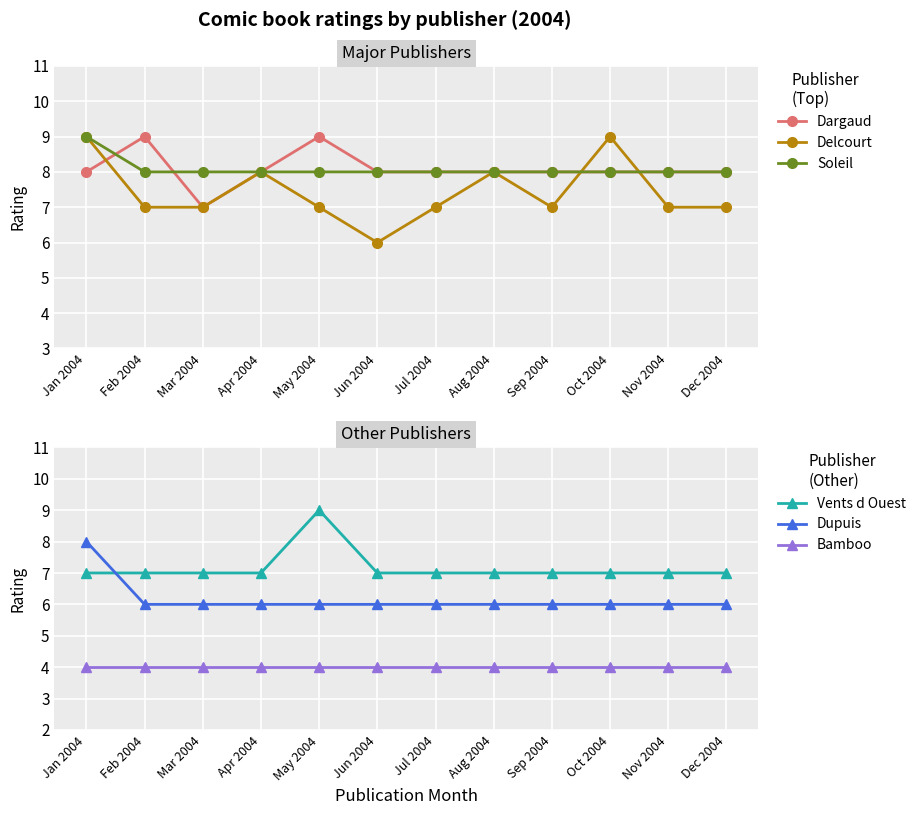

Reading left to right, list all the values displayed in this chart.

Dargaud: Jan 2004=8	Feb 2004=9	Mar 2004=7	Apr 2004=8	May 2004=9	Jun 2004=8	Jul 2004=8	Aug 2004=8	Sep 2004=8	Oct 2004=8	Nov 2004=8	Dec 2004=8
Delcourt: Jan 2004=9	Feb 2004=7	Mar 2004=7	Apr 2004=8	May 2004=7	Jun 2004=6	Jul 2004=7	Aug 2004=8	Sep 2004=7	Oct 2004=9	Nov 2004=7	Dec 2004=7
Soleil: Jan 2004=9	Feb 2004=8	Mar 2004=8	Apr 2004=8	May 2004=8	Jun 2004=8	Jul 2004=8	Aug 2004=8	Sep 2004=8	Oct 2004=8	Nov 2004=8	Dec 2004=8
Vents d Ouest: Jan 2004=7	Feb 2004=7	Mar 2004=7	Apr 2004=7	May 2004=9	Jun 2004=7	Jul 2004=7	Aug 2004=7	Sep 2004=7	Oct 2004=7	Nov 2004=7	Dec 2004=7
Dupuis: Jan 2004=8	Feb 2004=6	Mar 2004=6	Apr 2004=6	May 2004=6	Jun 2004=6	Jul 2004=6	Aug 2004=6	Sep 2004=6	Oct 2004=6	Nov 2004=6	Dec 2004=6
Bamboo: Jan 2004=4	Feb 2004=4	Mar 2004=4	Apr 2004=4	May 2004=4	Jun 2004=4	Jul 2004=4	Aug 2004=4	Sep 2004=4	Oct 2004=4	Nov 2004=4	Dec 2004=4